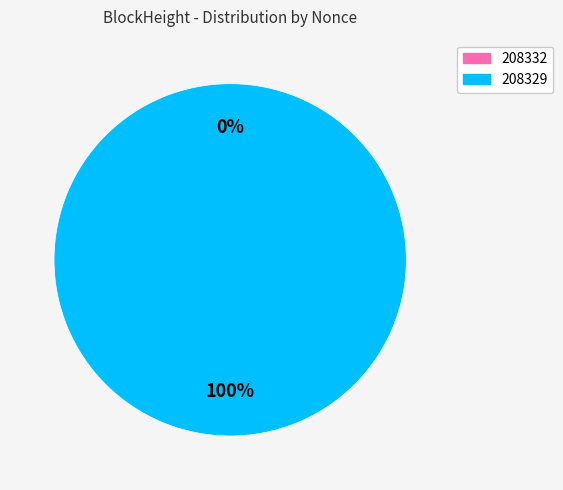

What is the majority slice?

208329